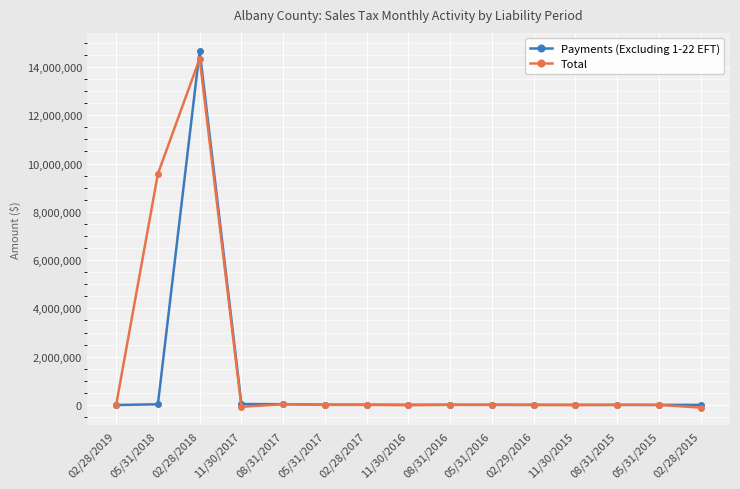

Which category has the highest value in the Payments (Excluding 1-22 EFT) series?

02/28/2018